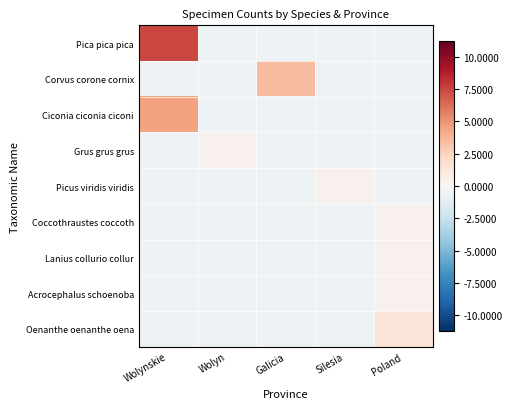

What is the minimum value shown in the chart?

-0.5